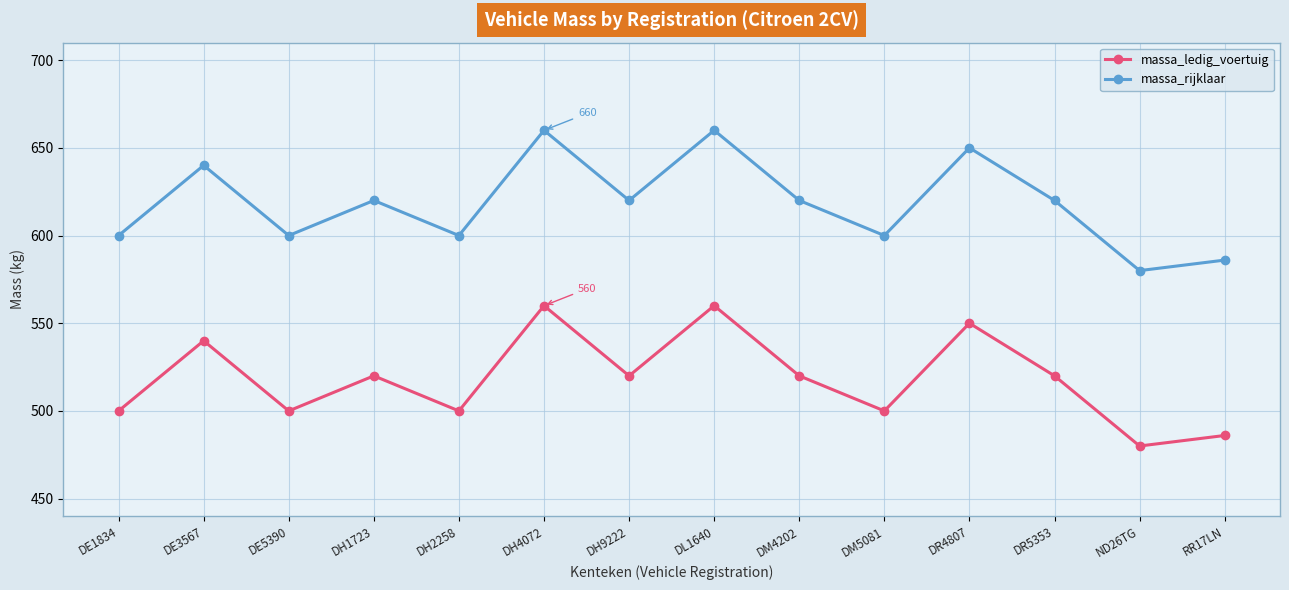

How many lines are shown in the chart?

2